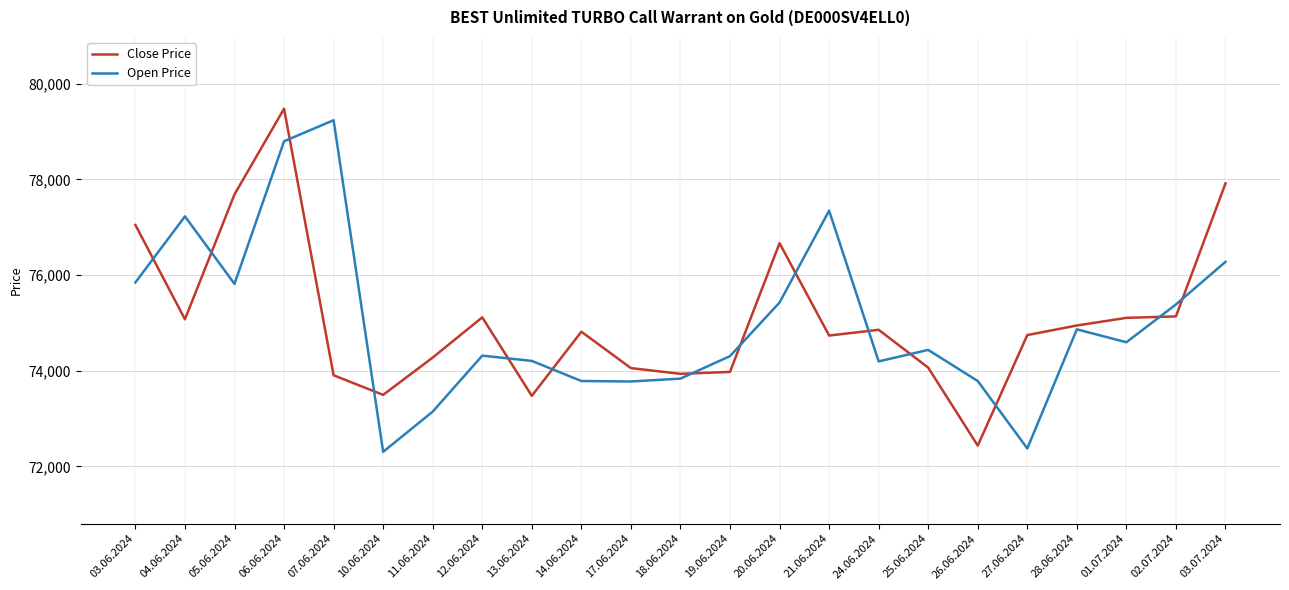

Where is Open Price nearest to the value 75770?

05.06.2024